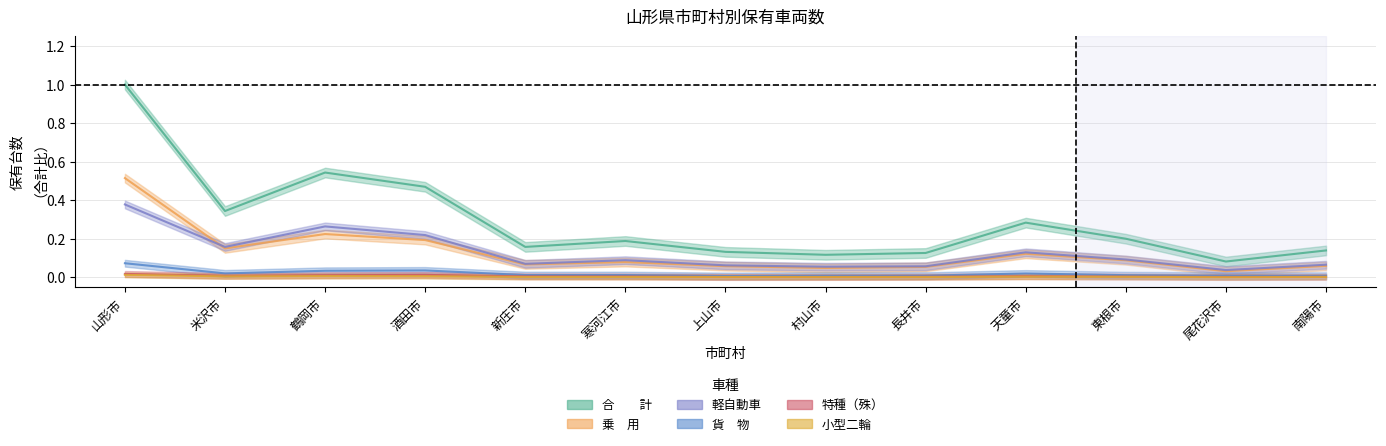

At which category does 乗　用 reach its first local valley?

米沢市